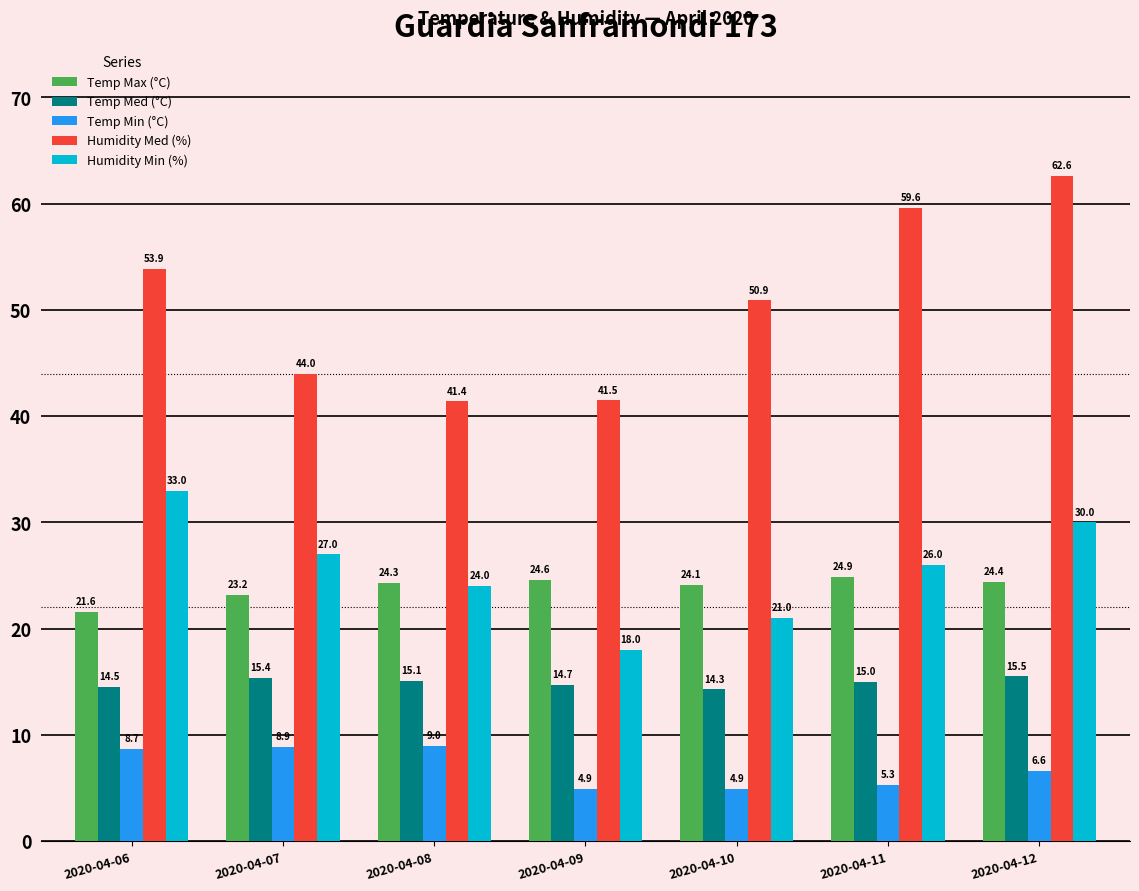

What is the value of the Humidity Med (%) bar at the 3rd from the left?

41.4